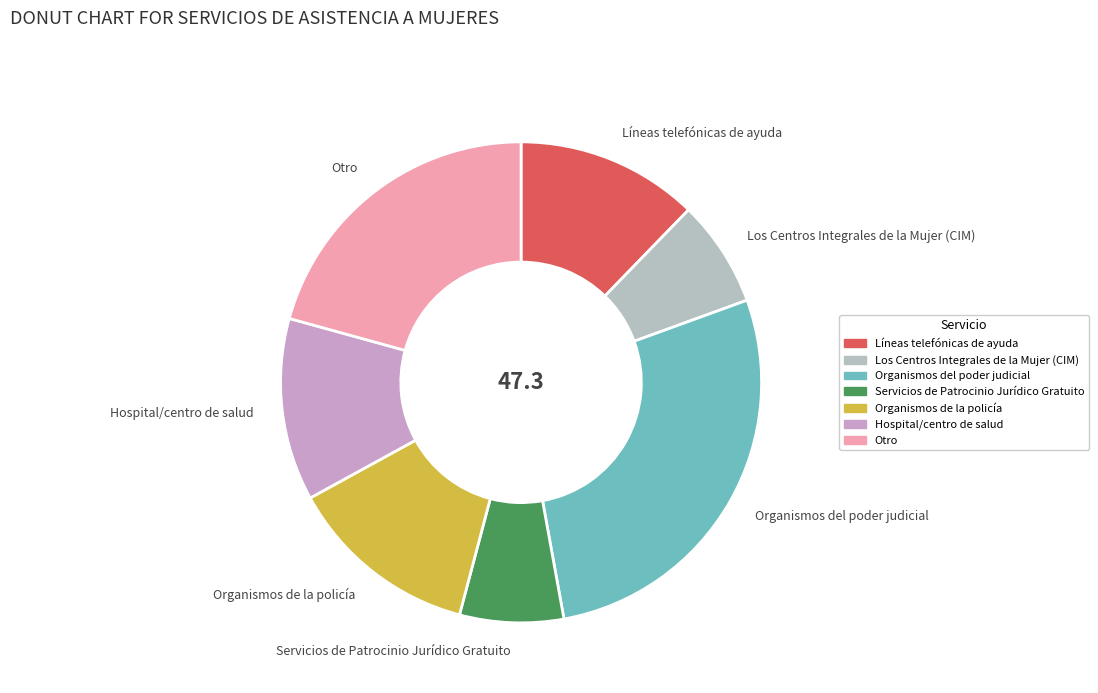

Approximately how many times larger is the value at Otro compared to Servicios de Patrocinio Jurídico Gratuito?

3.0